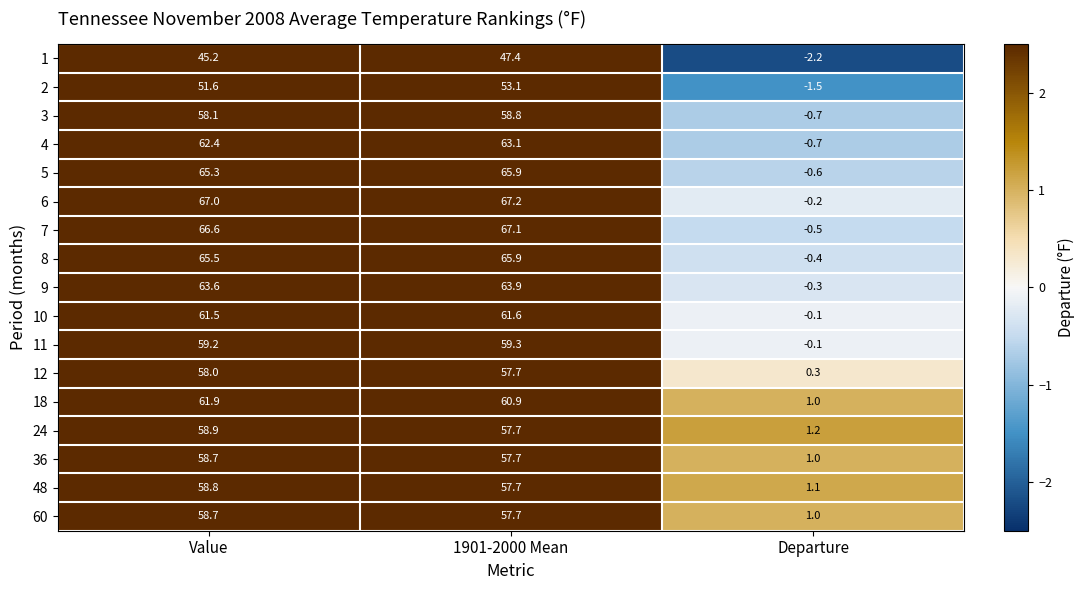

How many data points in 7 are less than 66?

1